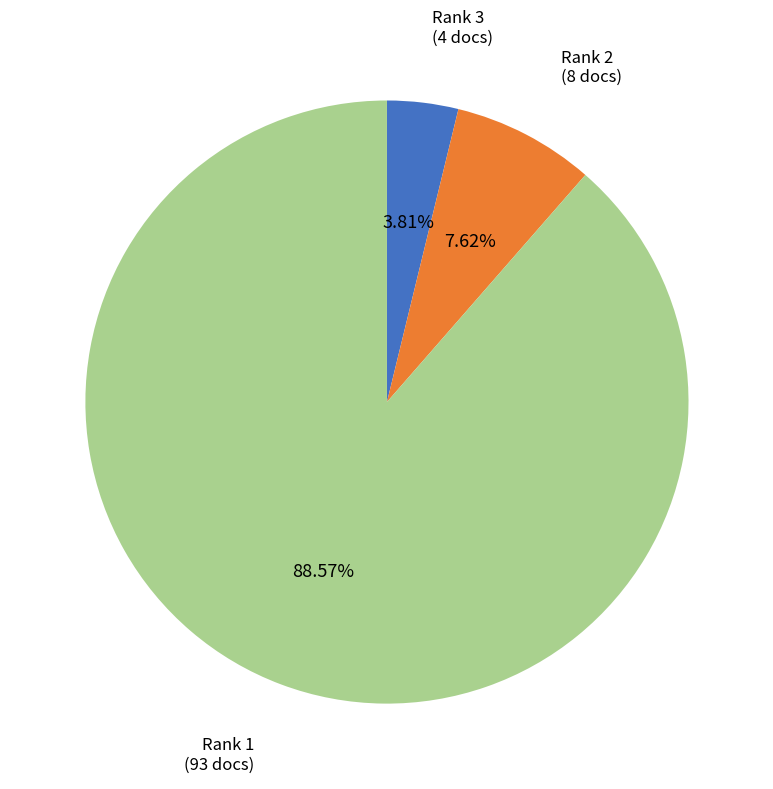

Does any single category account for the majority?

Yes